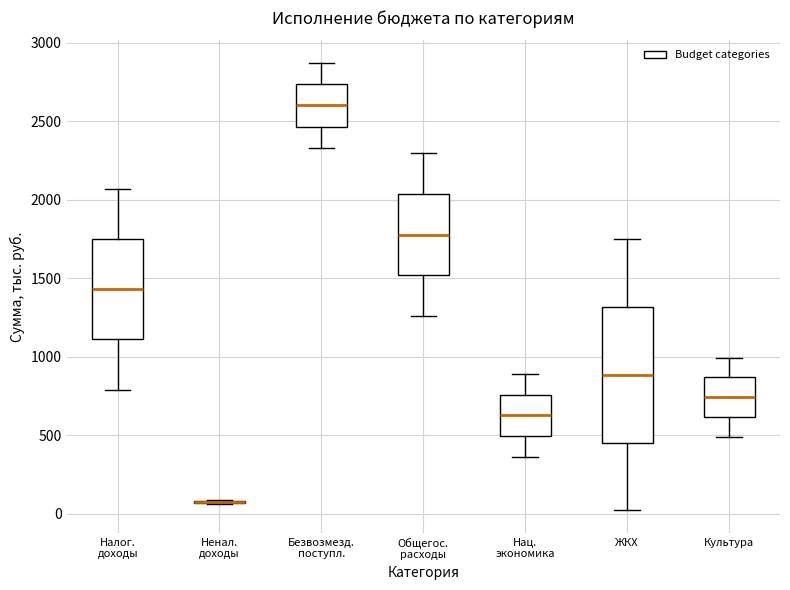

Reading left to right, transcribe this box plot: for each box, give where its median line is, the range the box spans, and where its two whiskers end, as read against the y-axis. The values are not printed on the chart, so give them approximately, as read against the axis.

Налог. доходы: median 1450, box 1100 to 1750, whiskers 800 to 2050
Ненал. доходы: box collapsed to a line at 100, whiskers 50 to 100
Безвозмезд. поступл.: median 2600, box 2450 to 2750, whiskers 2350 to 2850
Общегос. расходы: median 1800, box 1500 to 2050, whiskers 1250 to 2300
Нац. экономика: median 650, box 500 to 750, whiskers 350 to 900
ЖКХ: median 900, box 450 to 1300, whiskers 0 to 1750
Культура: median 750, box 600 to 850, whiskers 500 to 1000